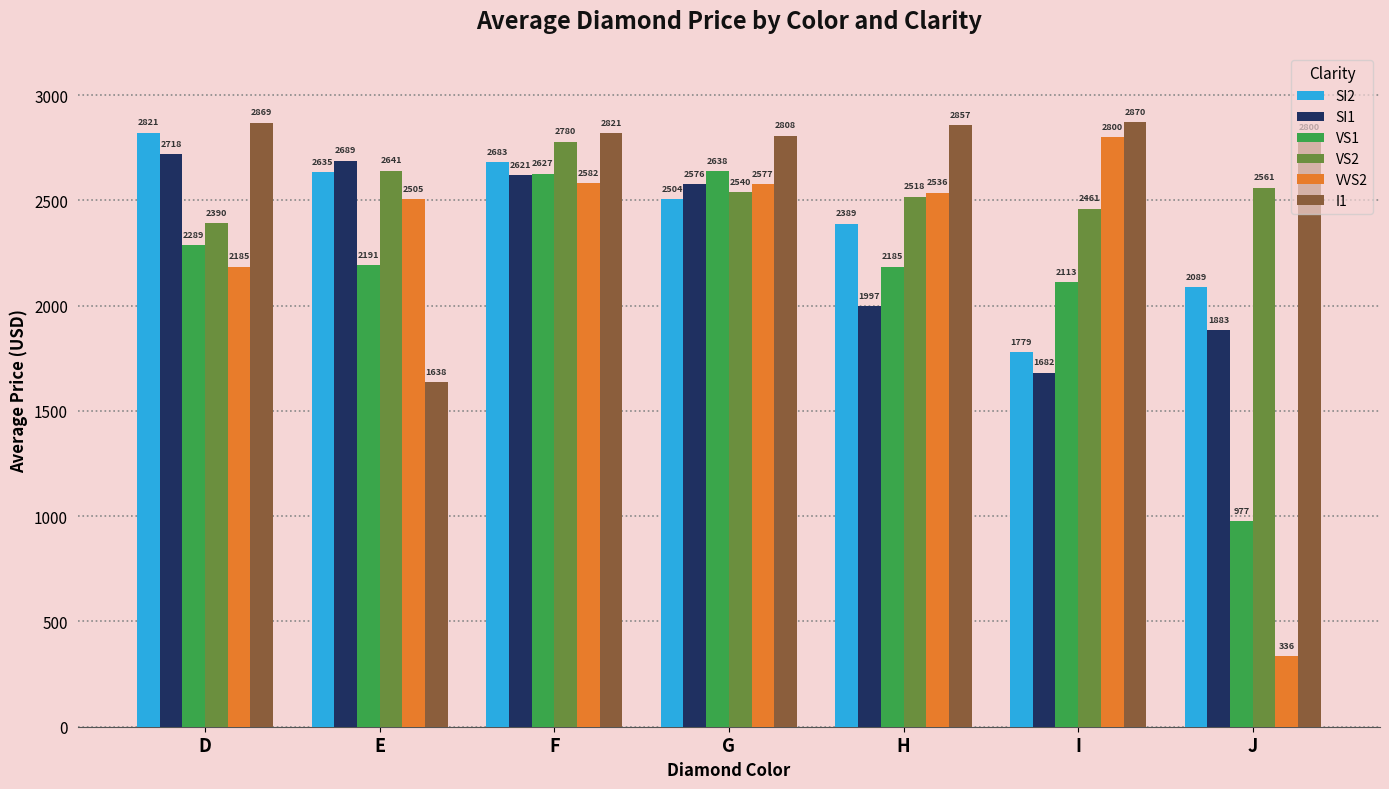

Where does the VS2 series first go above 2540?

E